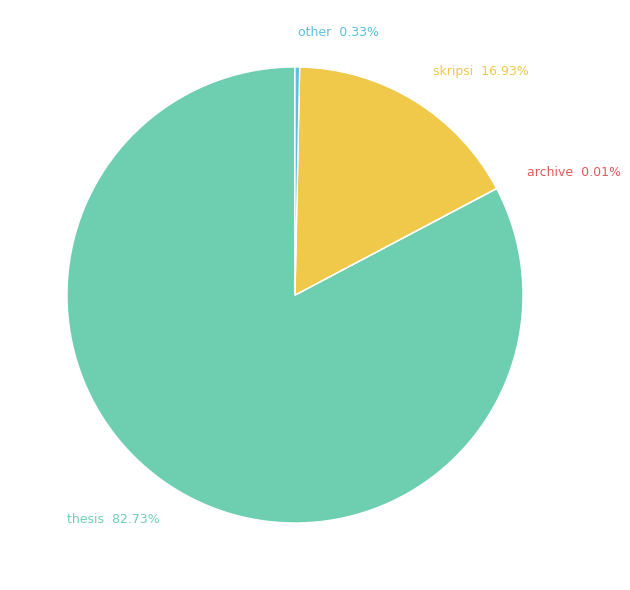

What portion of the pie excludes other?

99.7%